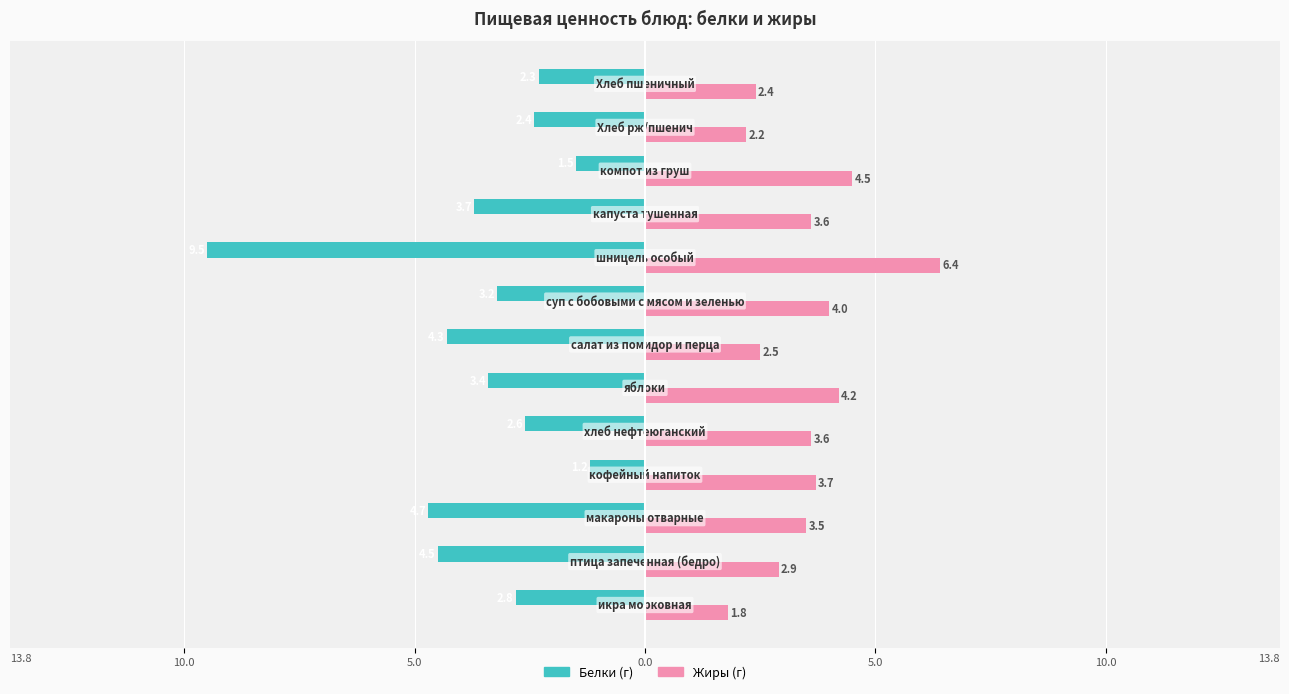

Reading left to right, extract all data points from this chart.

Белки: -2.8	-4.5	-4.7	-1.2	-2.6	-3.4	-4.3	-3.2	-9.5	-3.7	-1.5	-2.4	-2.3
Жиры: 1.8	2.9	3.5	3.7	3.6	4.2	2.5	4.0	6.4	3.6	4.5	2.2	2.4